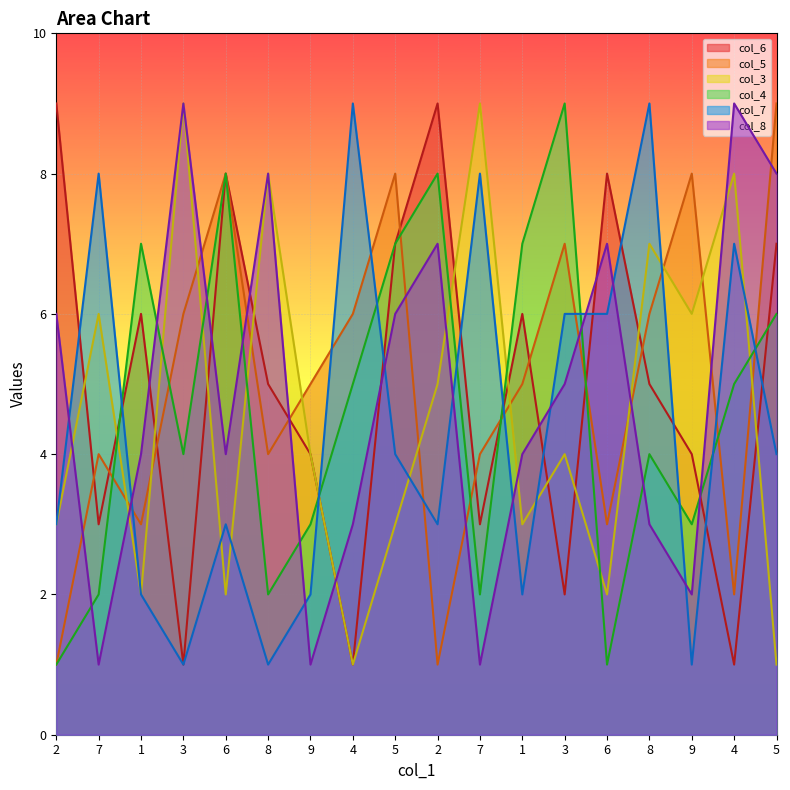

How many intersections are there between col_6 and col_4?

6